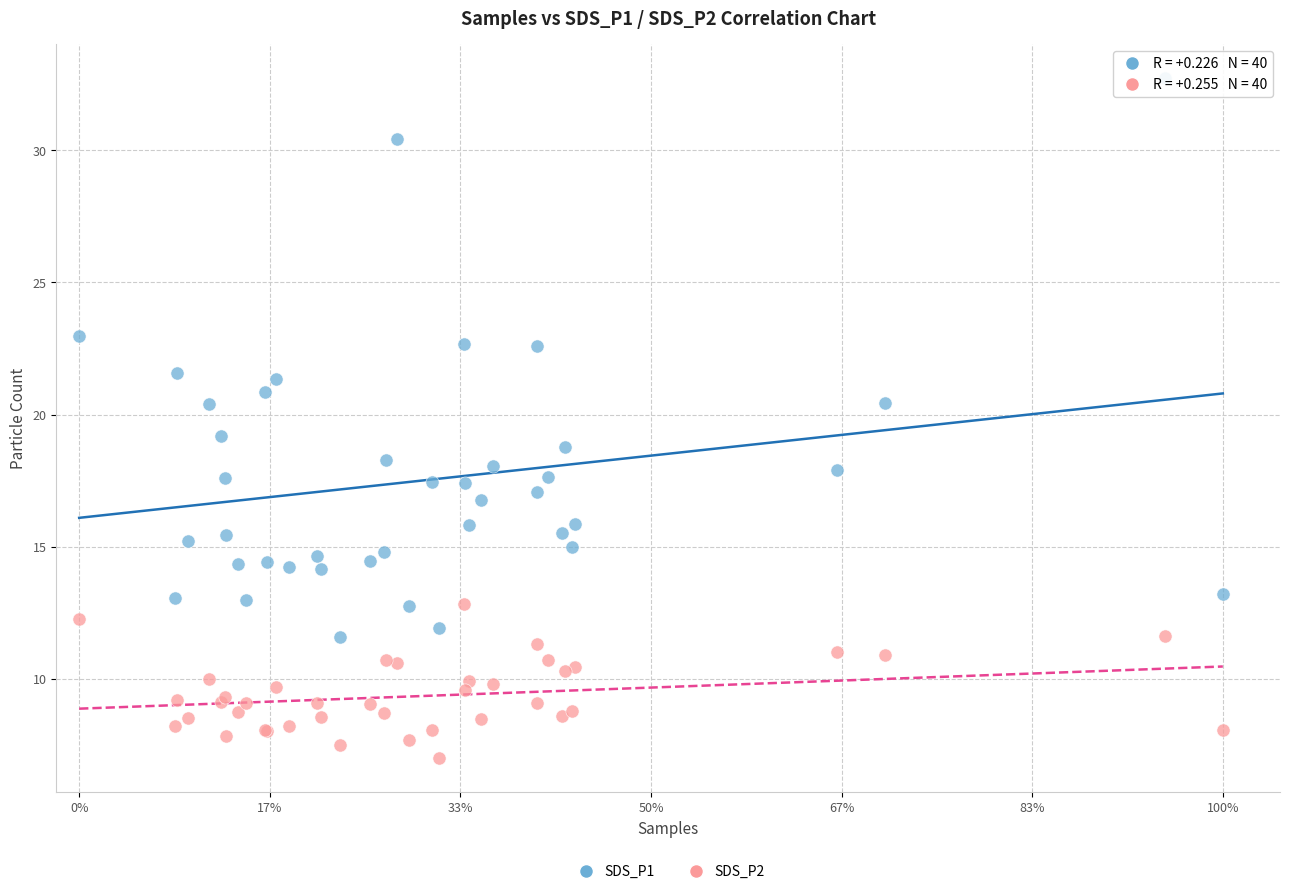

Which series has the largest Y range (max minus min)?

SDS_P1